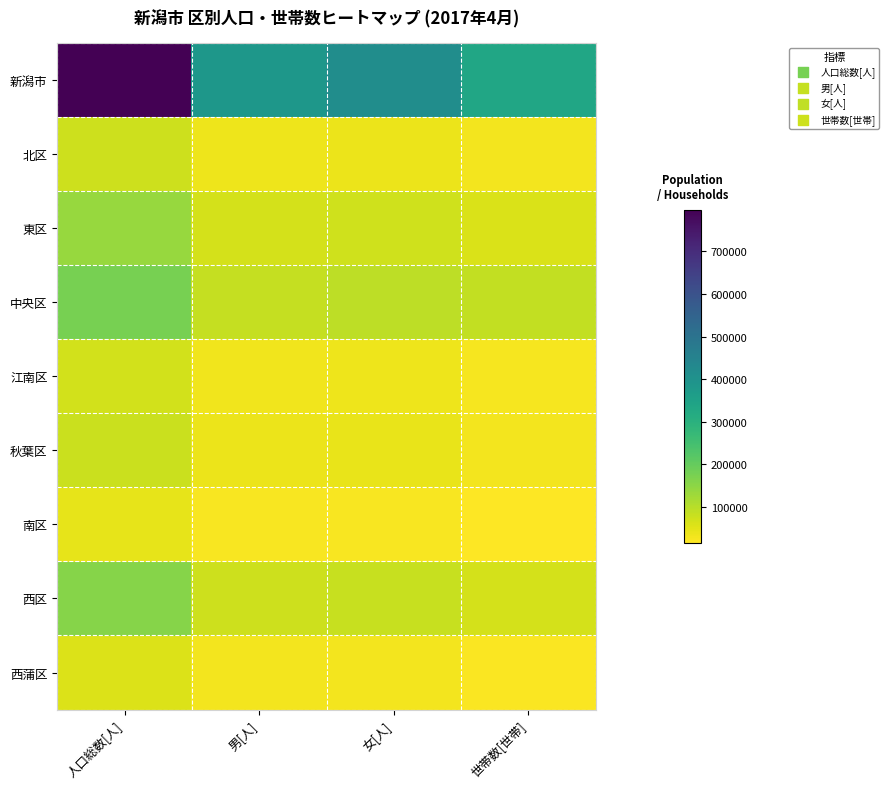

Rank the series by their maximum value, from lowest to highest.

南区, 西蒲区, 江南区, 北区, 秋葉区, 東区, 西区, 中央区, 新潟市